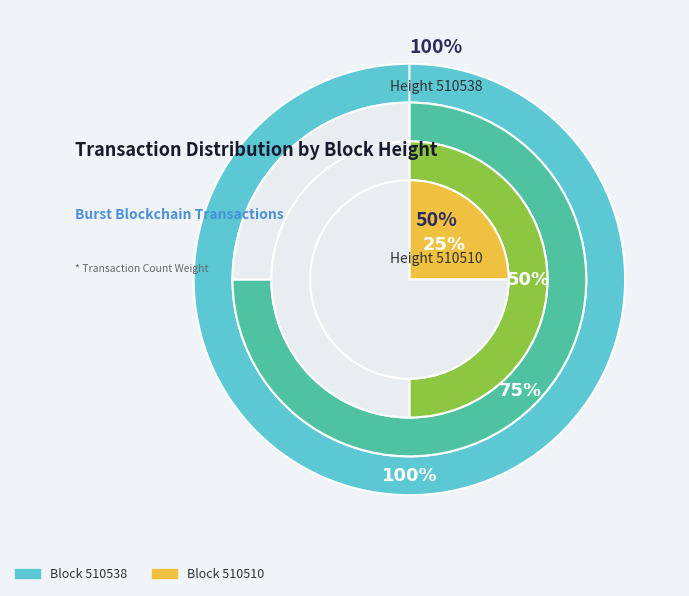

To the nearest percent, what percentage of the pie is 510538?

52%